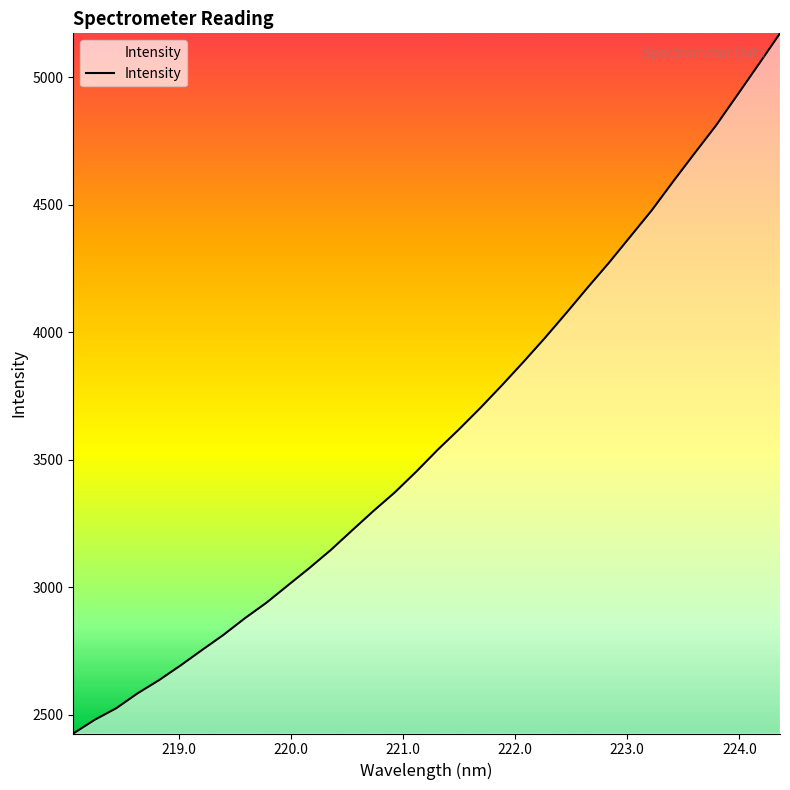

What is the difference between the maximum and minimum values?

2745.3